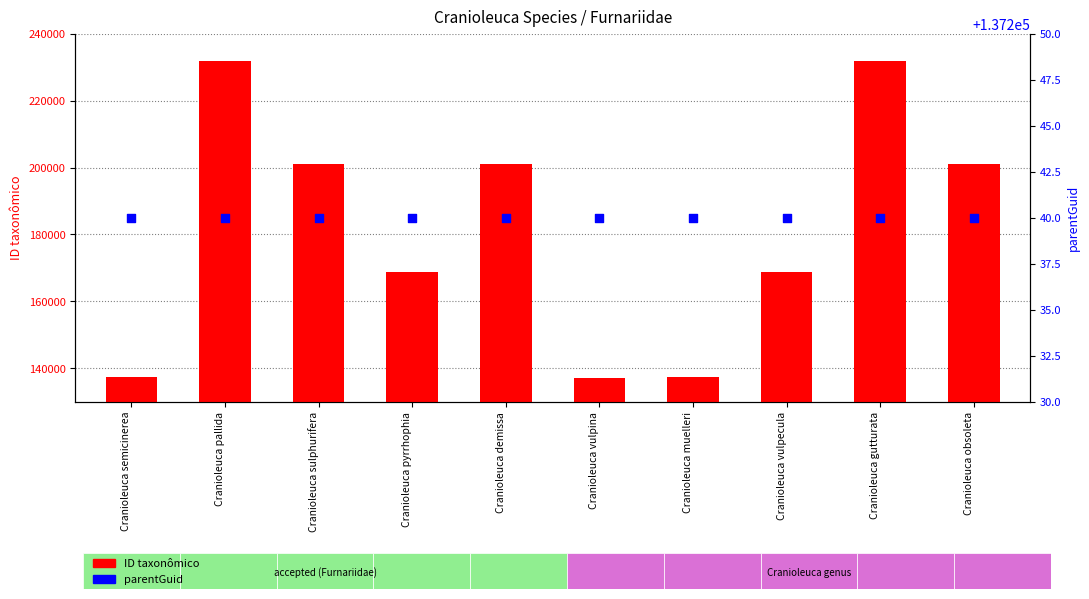

Which series contains the lowest Y value?

ID taxonômico